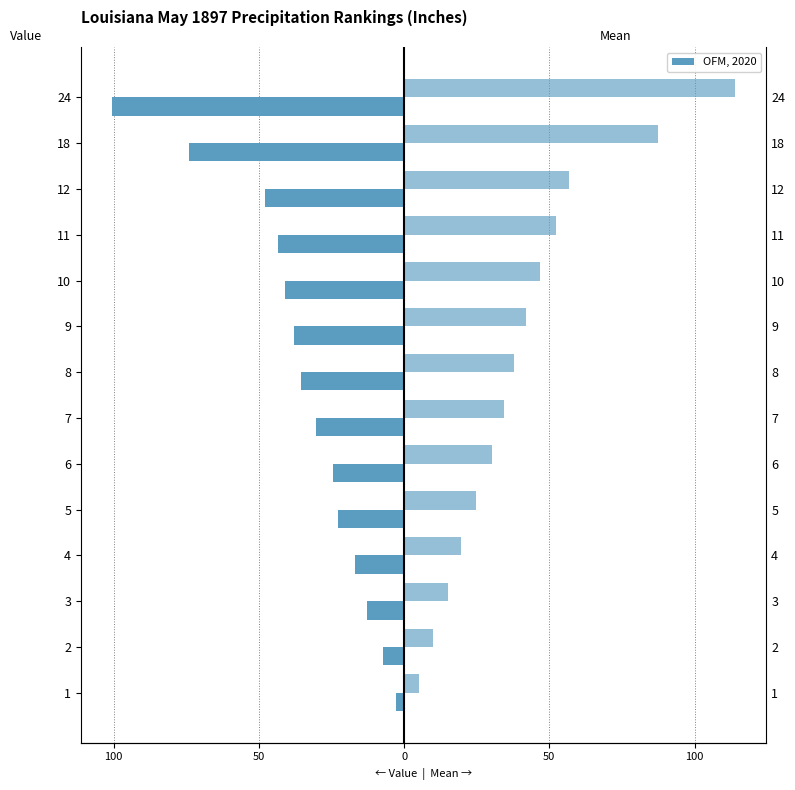

What is the lowest value of the 1901-2000 Mean series?

5.2